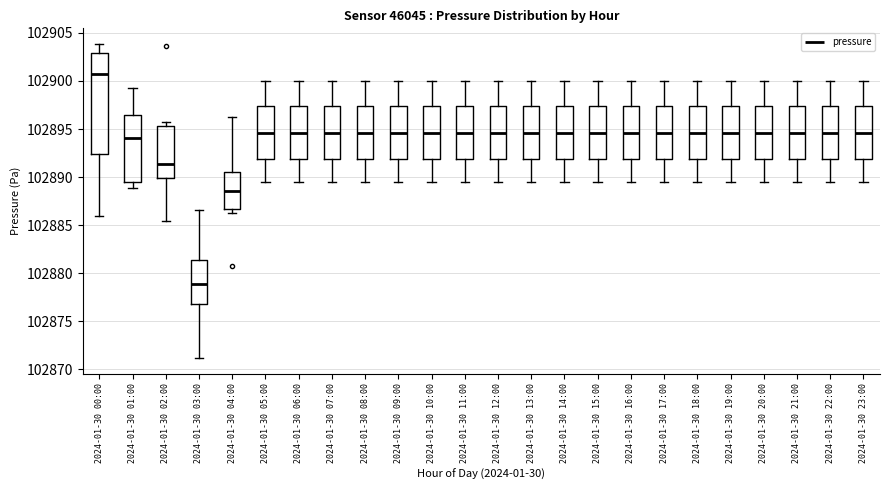

Which box is the tallest, from its lower edge to its upper edge?

2024-01-30 00:00